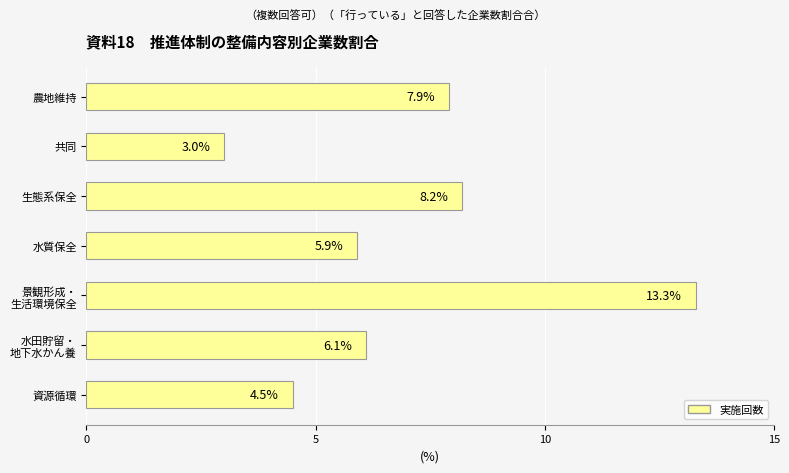

Which category has the highest value across all series?

景観形成・
生活環境保全